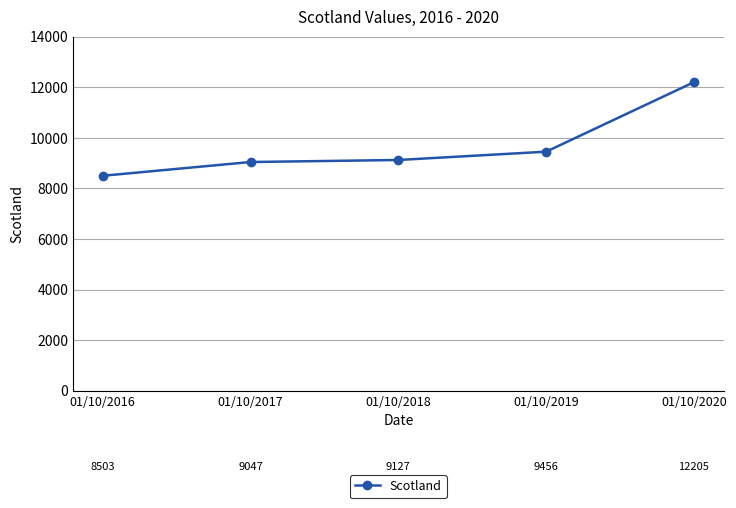

What is the maximum value shown in the chart?

12205